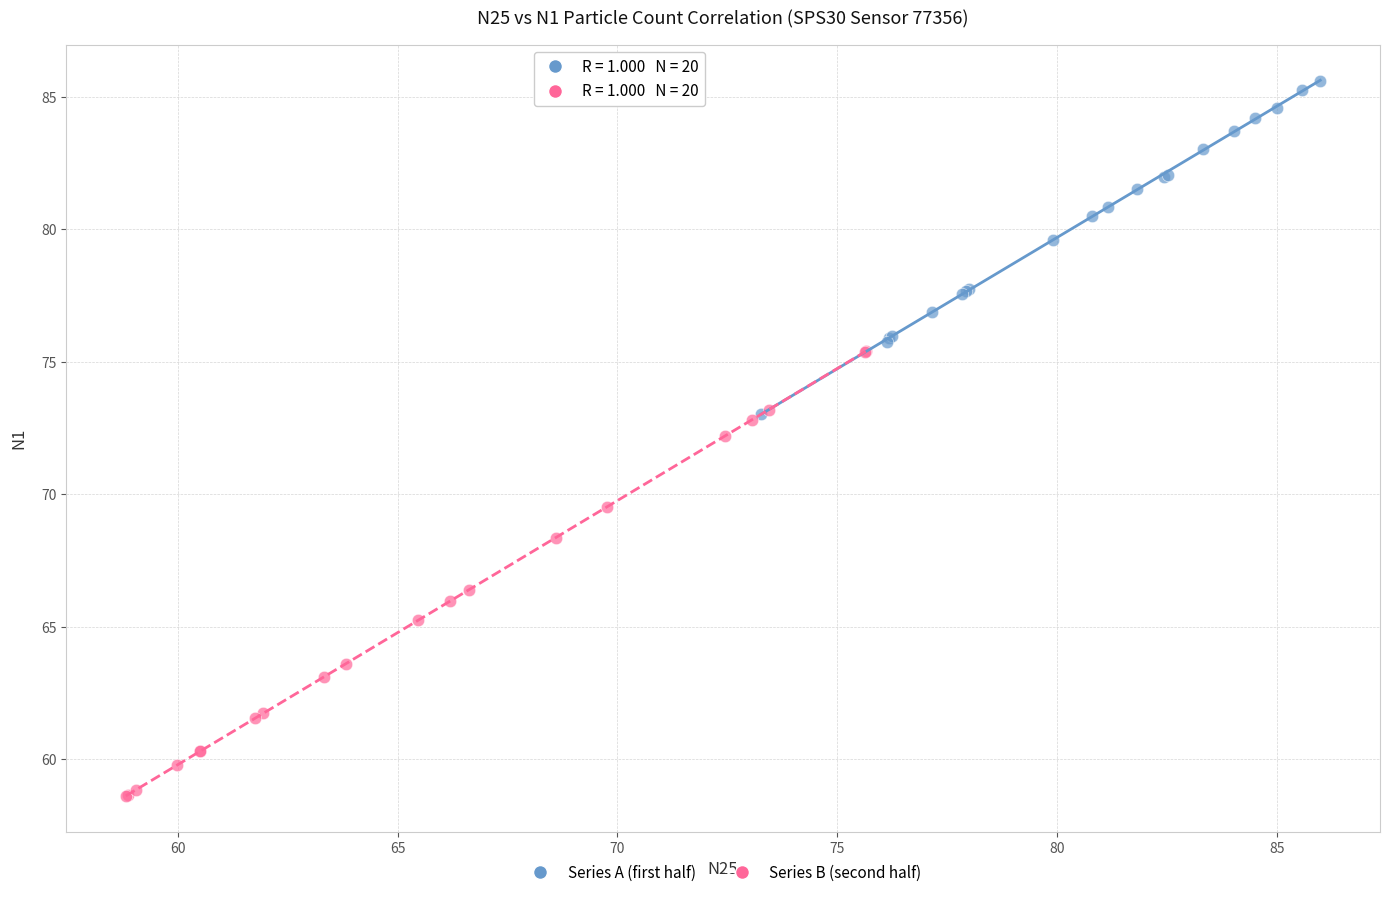

Which series contains the lowest Y value?

Series B (second half)